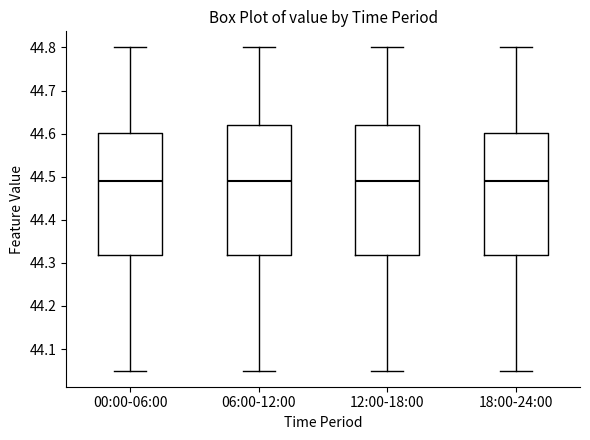

Reading left to right, transcribe this box plot: for each box, give where its median line is, the range the box spans, and where its two whiskers end, as read against the y-axis. The values are not printed on the chart, so give them approximately, as read against the axis.

00:00-06:00: median 44.49, box 44.32 to 44.60, whiskers 44.05 to 44.80
06:00-12:00: median 44.49, box 44.32 to 44.62, whiskers 44.05 to 44.80
12:00-18:00: median 44.49, box 44.32 to 44.62, whiskers 44.05 to 44.80
18:00-24:00: median 44.49, box 44.32 to 44.60, whiskers 44.05 to 44.80